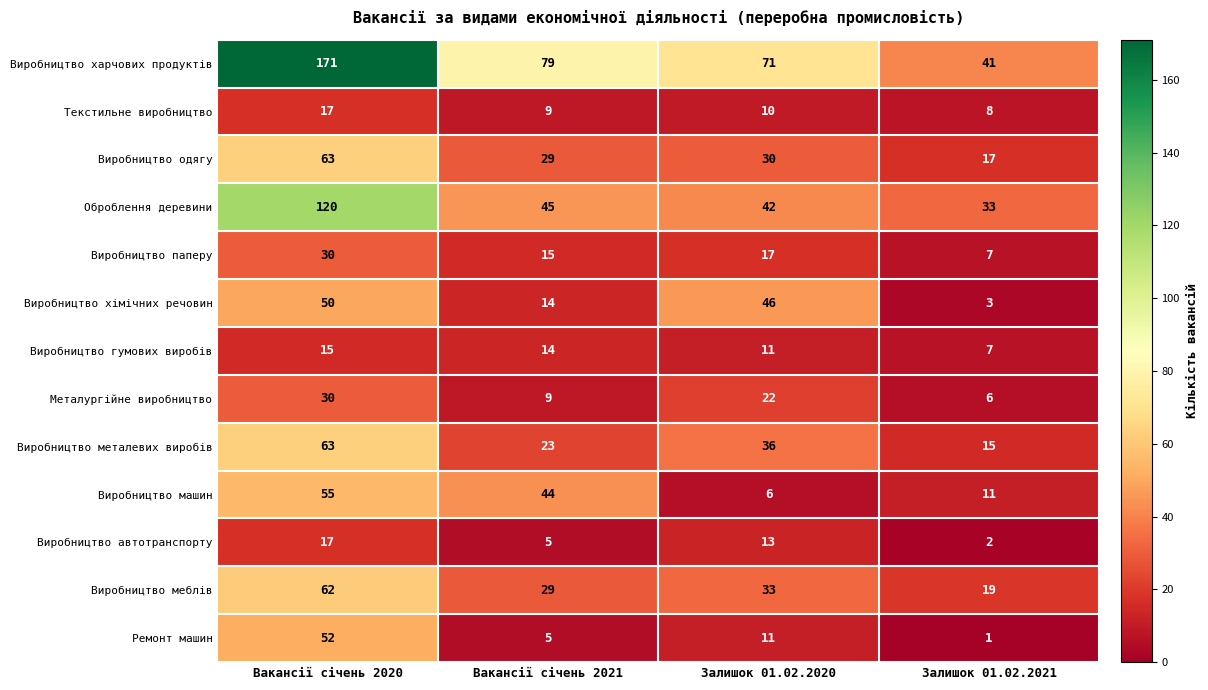

At which category is the sum across all series the highest?

Вакансії січень 2020